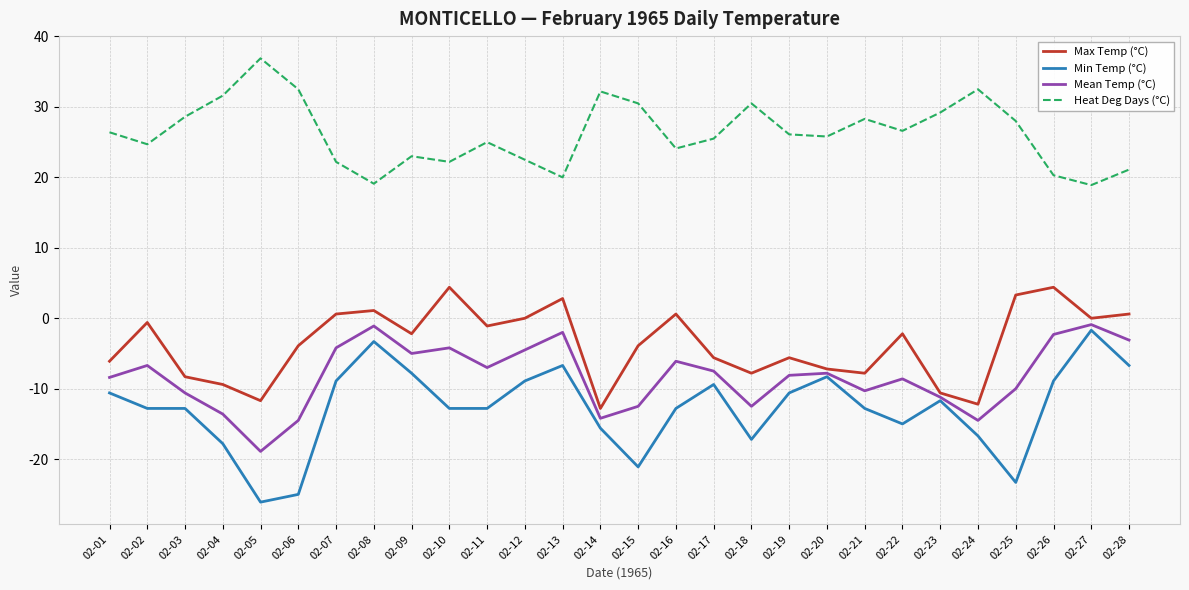

Between 02-12 and 02-15, which series saw the biggest shift?

Min Temp (°C)